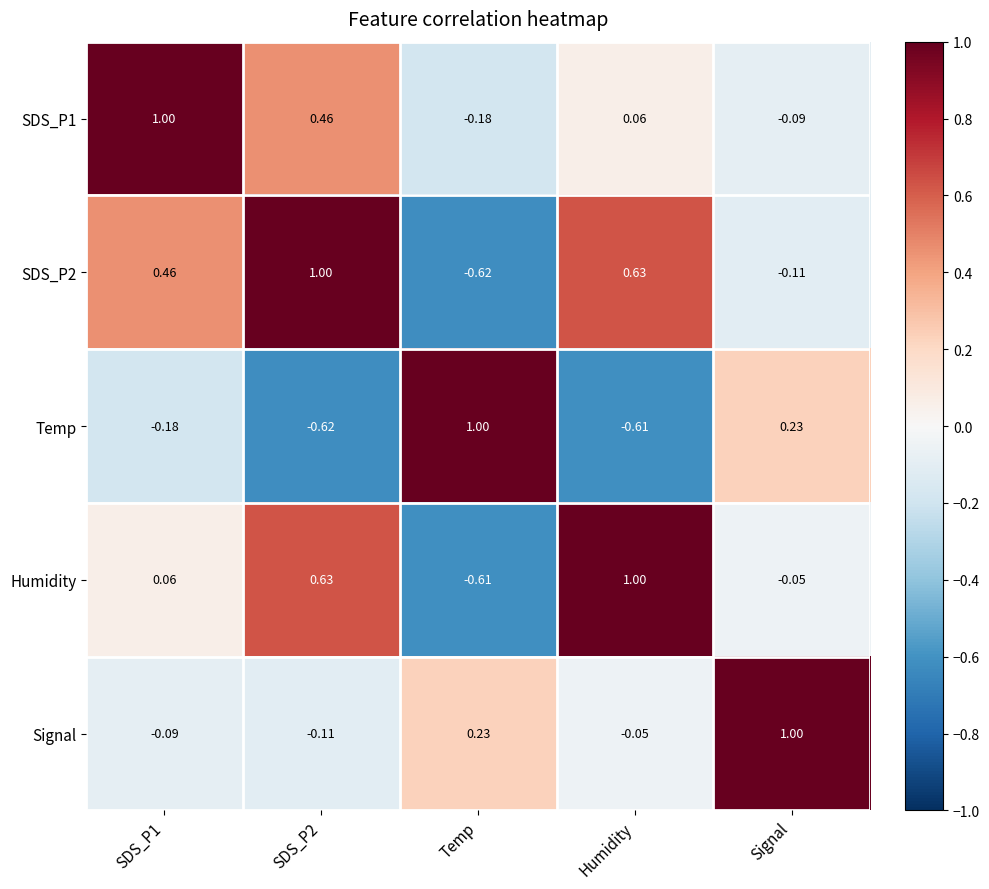

Is the value of SDS_P2 at Signal greater than the value of Temp at Humidity?

Yes